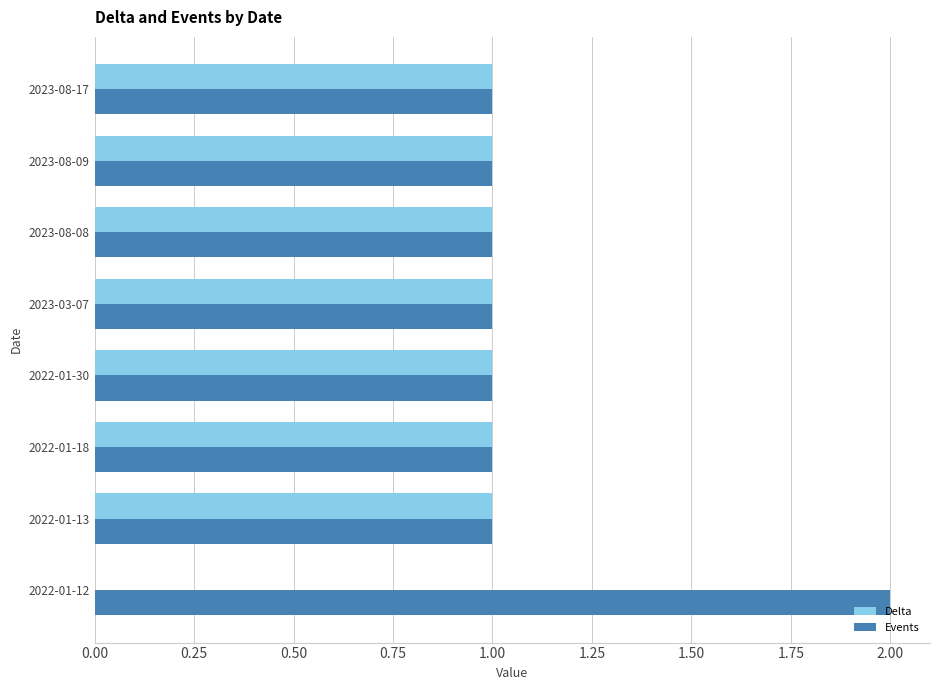

How many data points does each series have?

8